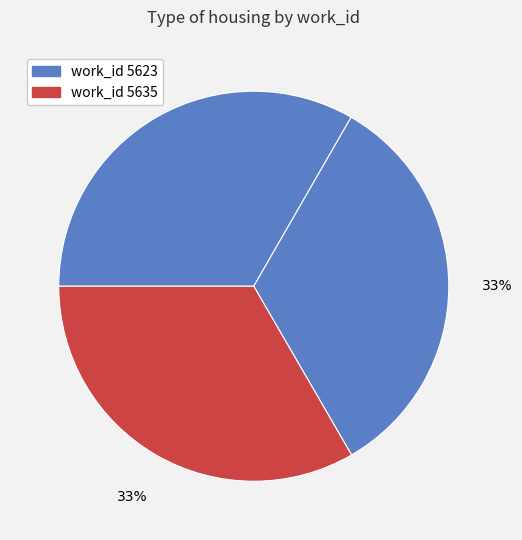

How many segments does this pie chart have?

3